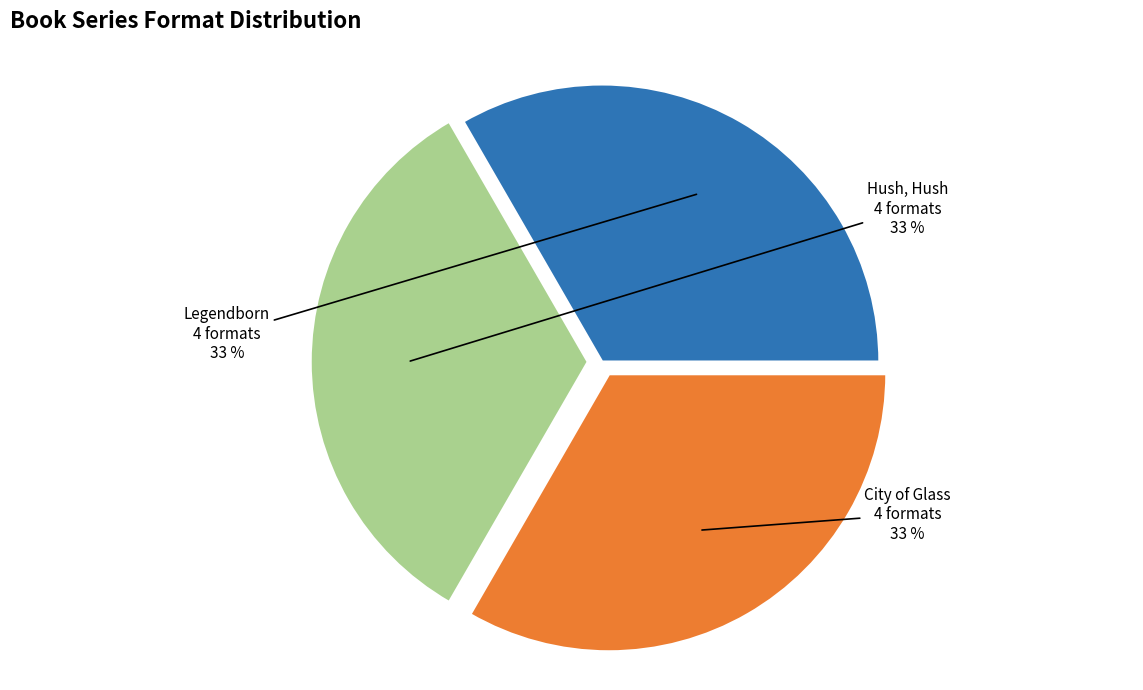

How many segments does this pie chart have?

3